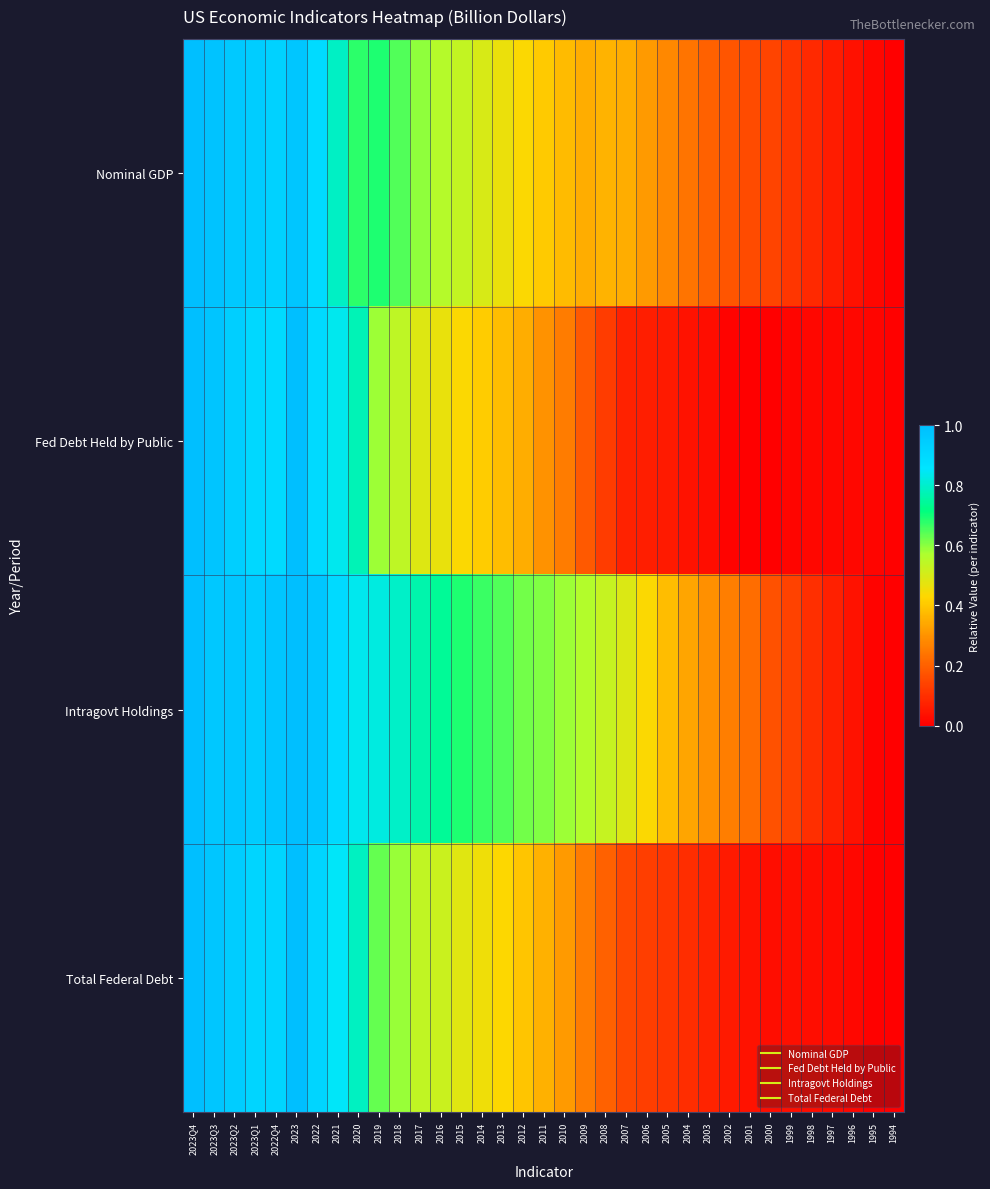

Reading left to right, list all the values displayed in this chart.

Nominal GDP: 2023Q4=1.0	2023Q3=1.0	2023Q2=1.0	2023Q1=0.9	2022Q4=0.9	2023=1.0	2022=0.9	2021=0.8	2020=0.7	2019=0.7	2018=0.6	2017=0.6	2016=0.6	2015=0.5	2014=0.5	2013=0.5	2012=0.4	2011=0.4	2010=0.4	2009=0.3	2008=0.4	2007=0.3	2006=0.3	2005=0.3	2004=0.2	2003=0.2	2002=0.2	2001=0.2	2000=0.1	1999=0.1	1998=0.1	1997=0.1	1996=0.0	1995=0.0	1994=0.0
Fed Debt Held by Public: 2023Q4=1.0	2023Q3=1.0	2023Q2=0.9	2023Q1=0.9	2022Q4=0.9	2023=1.0	2022=0.9	2021=0.8	2020=0.8	2019=0.6	2018=0.5	2017=0.5	2016=0.5	2015=0.4	2014=0.4	2013=0.4	2012=0.3	2011=0.3	2010=0.3	2009=0.2	2008=0.1	2007=0.1	2006=0.1	2005=0.1	2004=0.0	2003=0.0	2002=0.0	2001=0.0	2000=0.0	1999=0.0	1998=0.0	1997=0.0	1996=0.0	1995=0.0	1994=0.0
Intragovt Holdings: 2023Q4=1.0	2023Q3=1.0	2023Q2=1.0	2023Q1=0.9	2022Q4=1.0	2023=1.0	2022=1.0	2021=0.9	2020=0.8	2019=0.8	2018=0.8	2017=0.8	2016=0.7	2015=0.7	2014=0.7	2013=0.6	2012=0.6	2011=0.6	2010=0.6	2009=0.6	2008=0.5	2007=0.5	2006=0.4	2005=0.4	2004=0.3	2003=0.3	2002=0.3	2001=0.2	2000=0.2	1999=0.1	1998=0.1	1997=0.1	1996=0.0	1995=0.0	1994=0.0
Total Federal Debt: 2023Q4=1.0	2023Q3=1.0	2023Q2=0.9	2023Q1=0.9	2022Q4=0.9	2023=1.0	2022=0.9	2021=0.8	2020=0.8	2019=0.6	2018=0.6	2017=0.5	2016=0.5	2015=0.5	2014=0.5	2013=0.4	2012=0.4	2011=0.4	2010=0.3	2009=0.3	2008=0.2	2007=0.2	2006=0.1	2005=0.1	2004=0.1	2003=0.1	2002=0.1	2001=0.0	2000=0.0	1999=0.0	1998=0.0	1997=0.0	1996=0.0	1995=0.0	1994=0.0